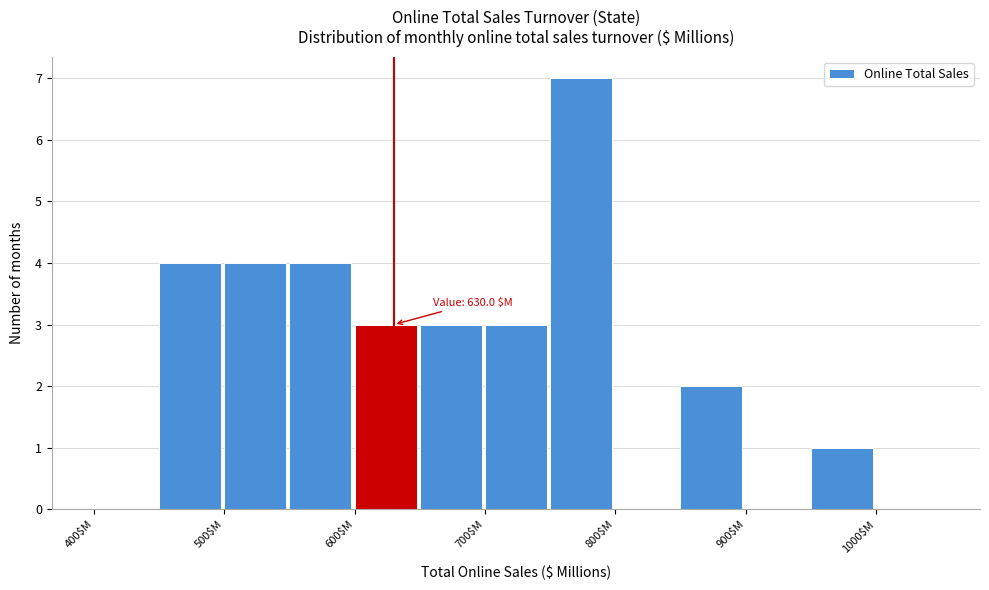

Which range on the x-axis has the tallest bar?

750 to 800